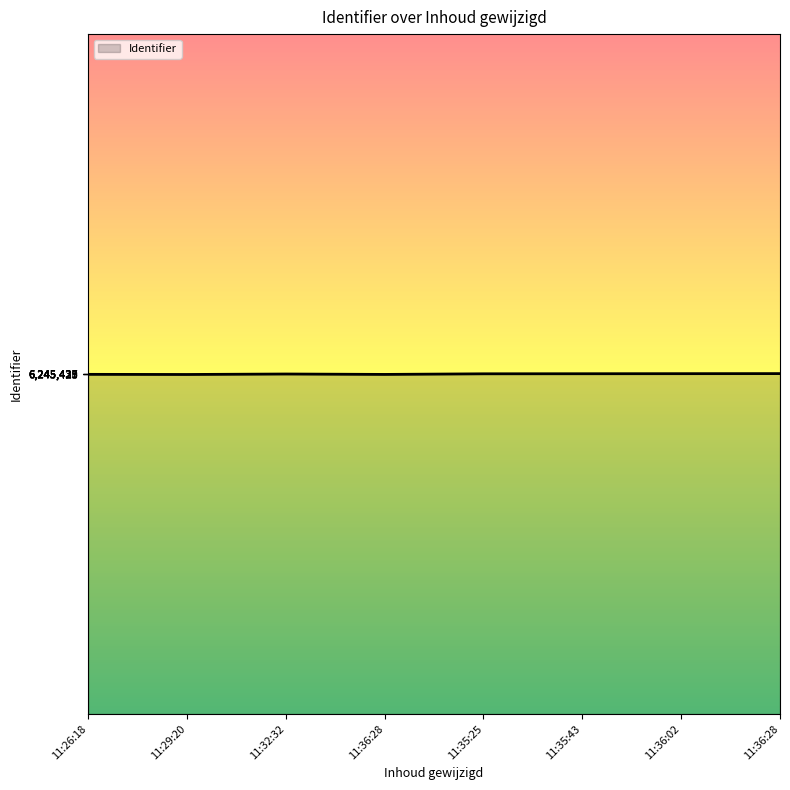

Where is the data nearest to the value 6245429?

11:32:32